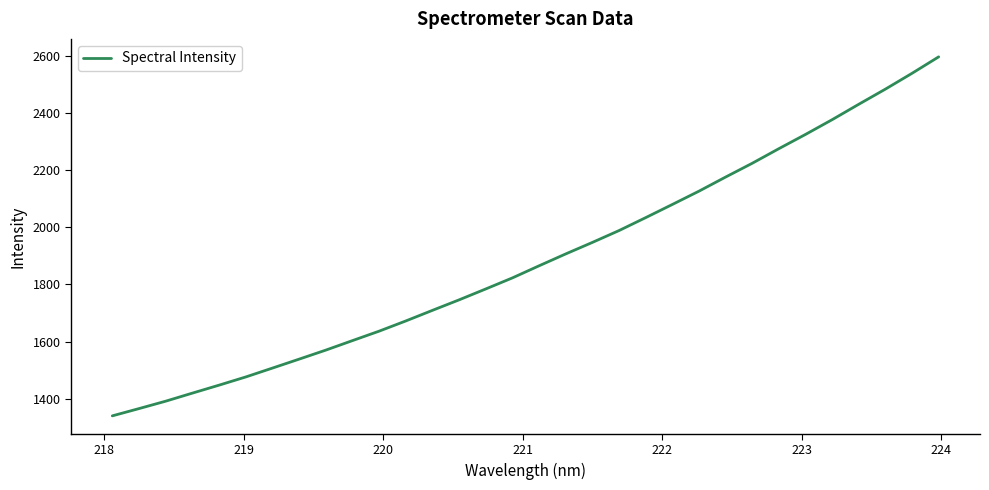

What is the minimum value shown in the chart?

1340.1